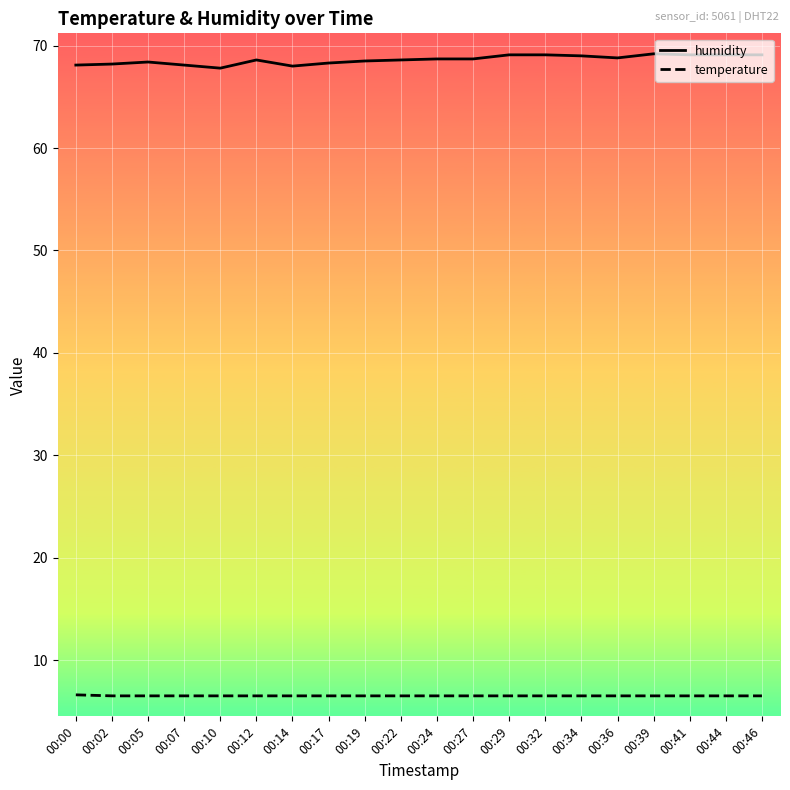

Count the number of categories in the chart.

20